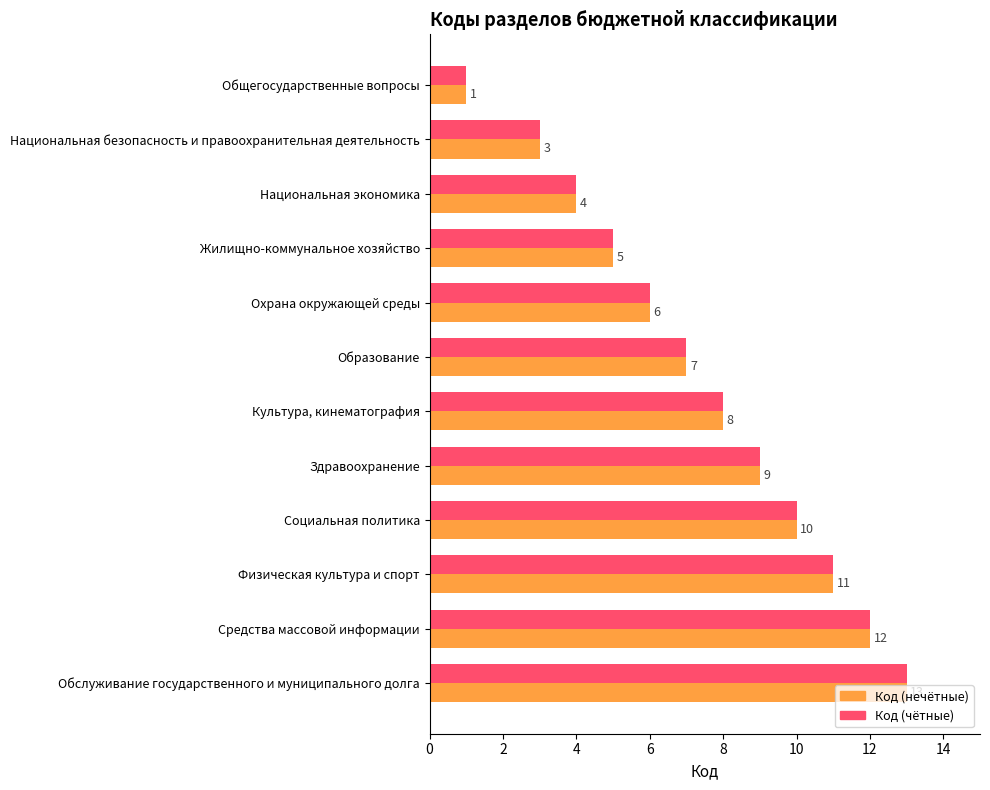

How many series are shown in this chart?

2